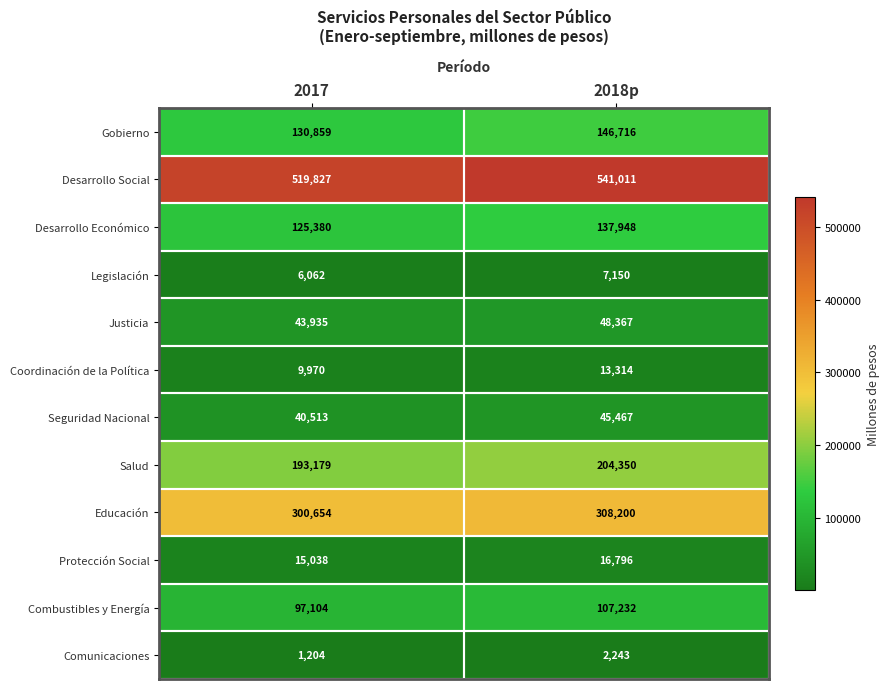

Which category has the lowest value across all series?

2017